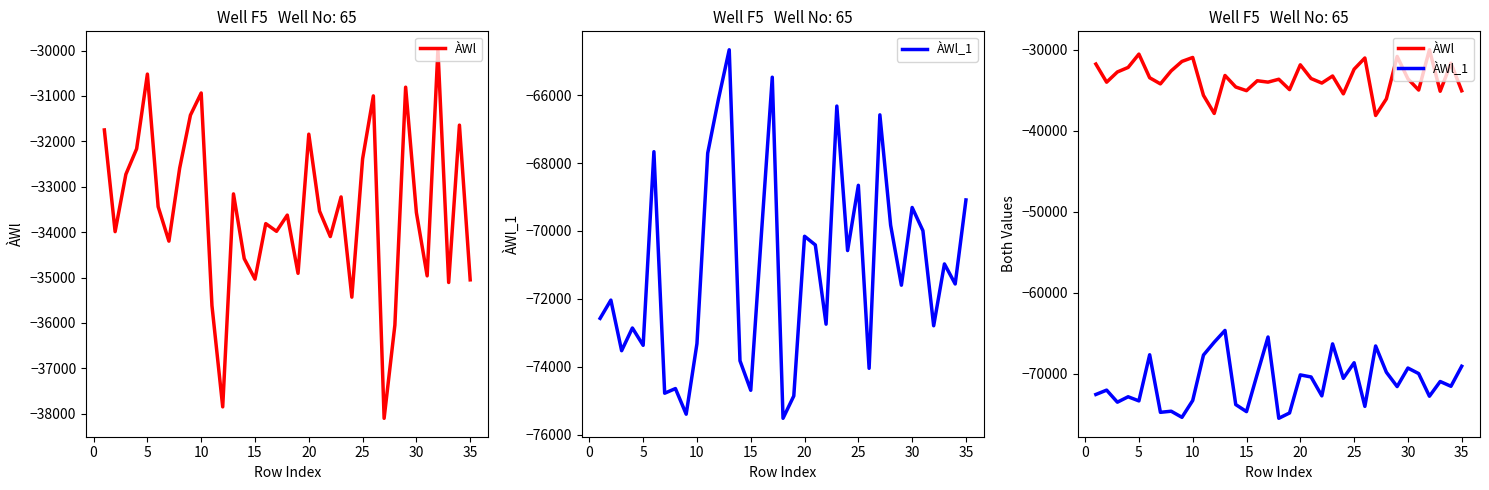

What are all the series names shown in the legend?

ÀWl, ÀWl_1